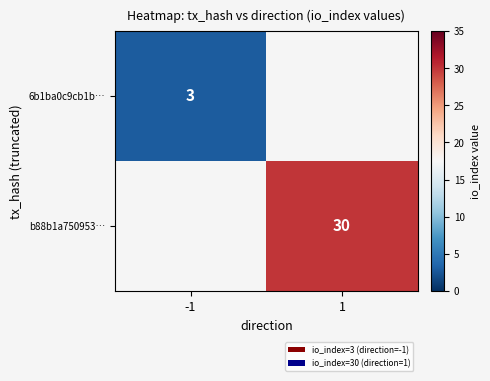

Which label corresponds to the largest value in the chart?

1